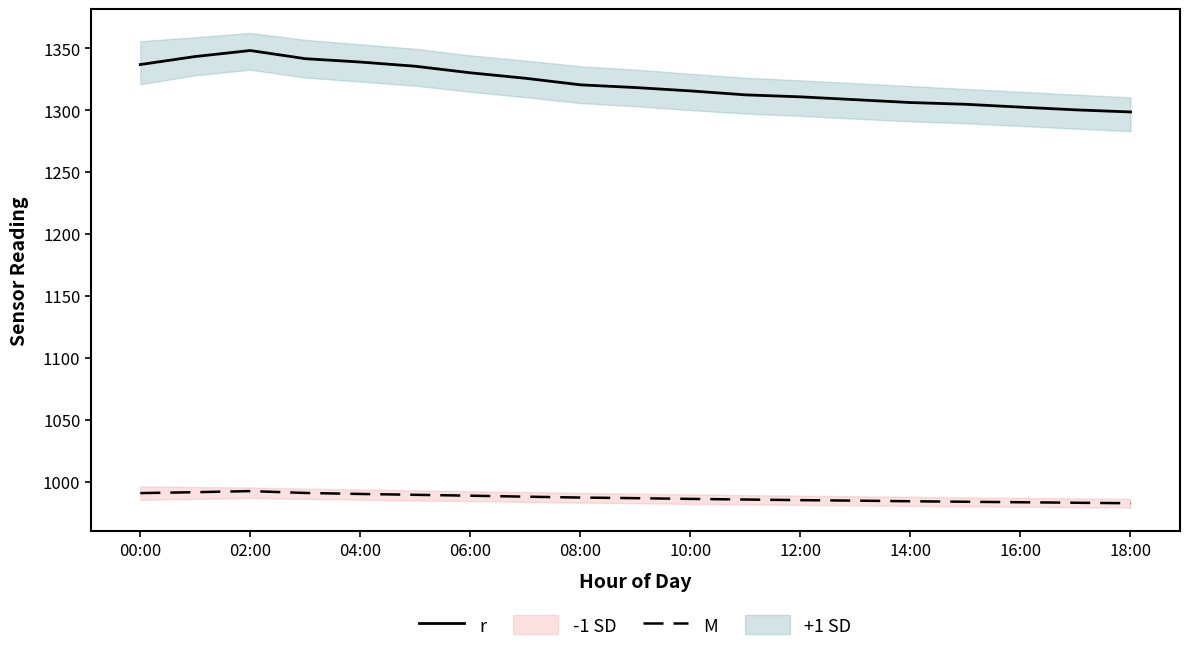

How many lines are shown in the chart?

2